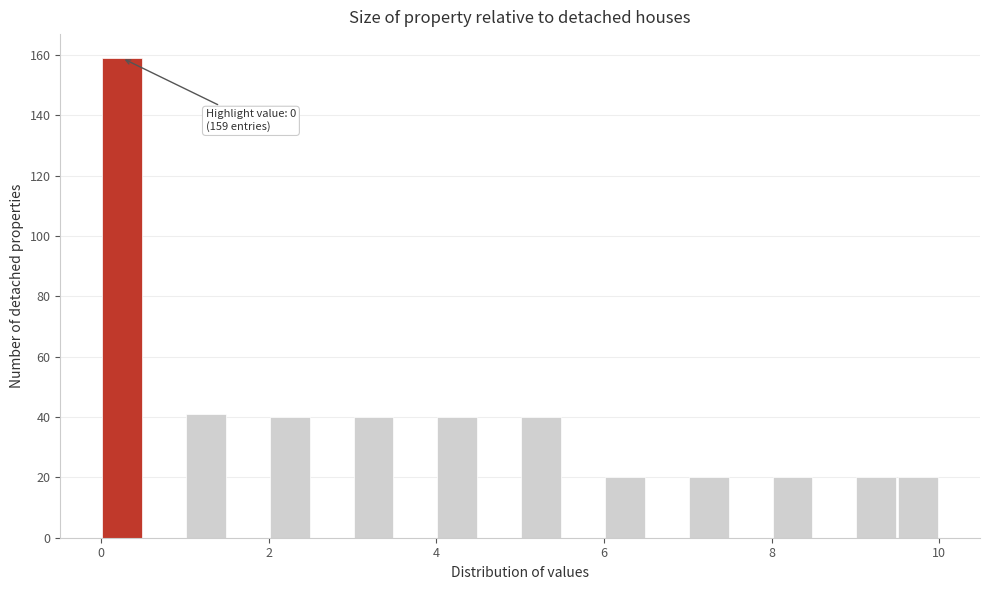

Read against the x-axis, roughly where is the centre of the tallest bar?

0.2